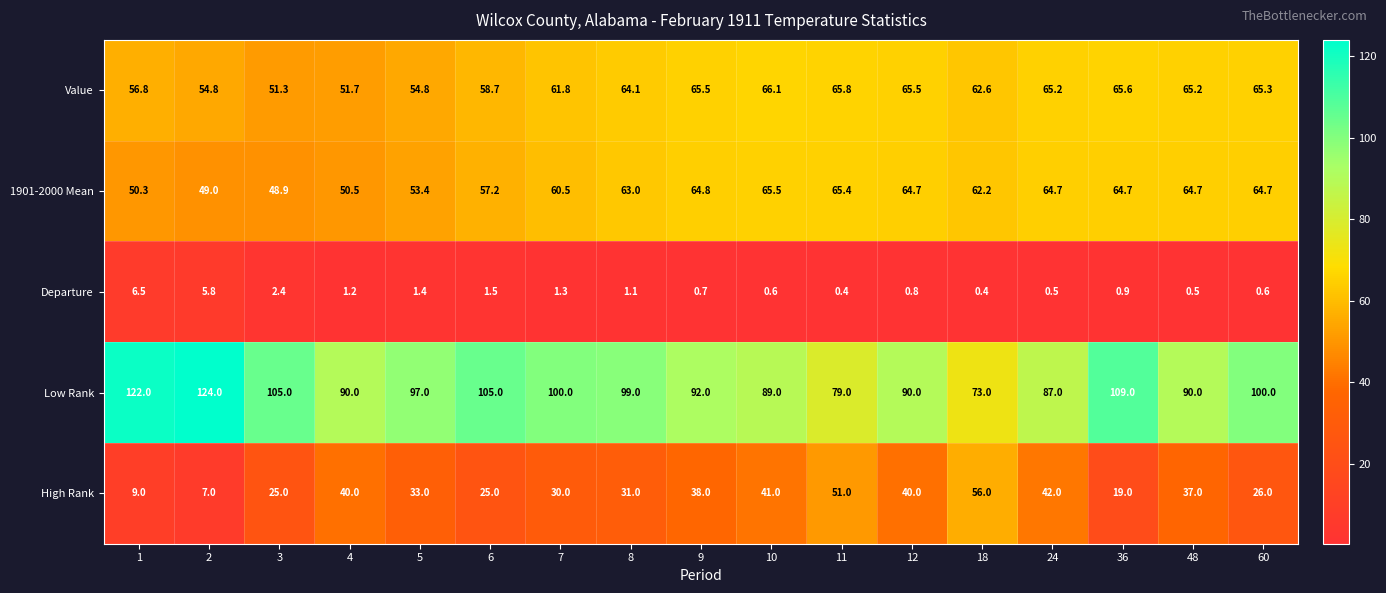

What is the difference between the High Rank values at 10 and 9?

3.0